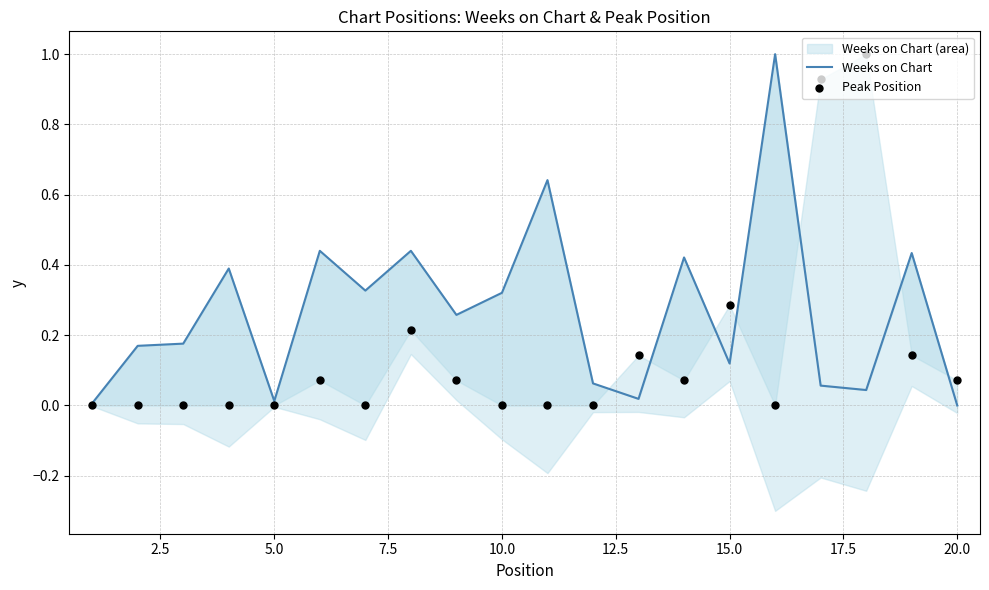

Which series has the largest Y range (max minus min)?

Weeks on Chart